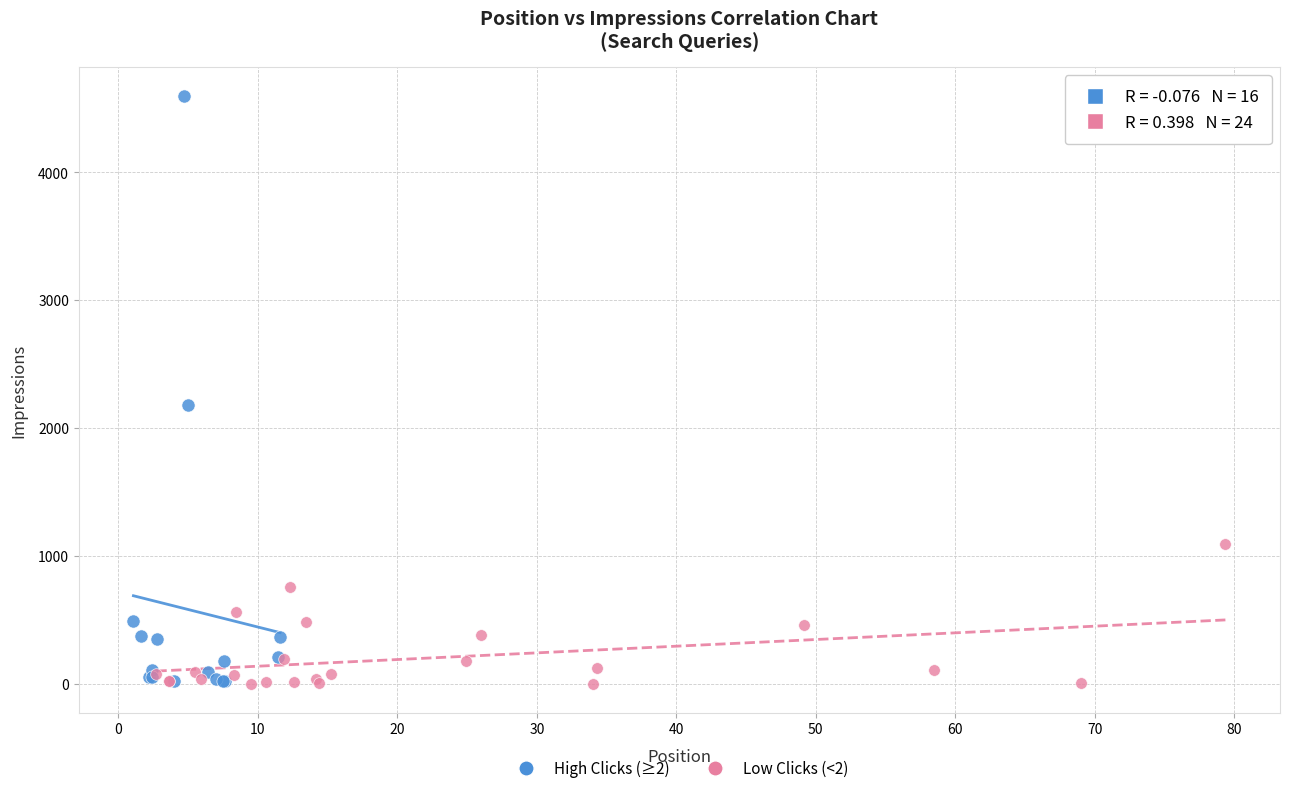

What are all the series names shown in the legend?

High Clicks (≥2), Low Clicks (<2)